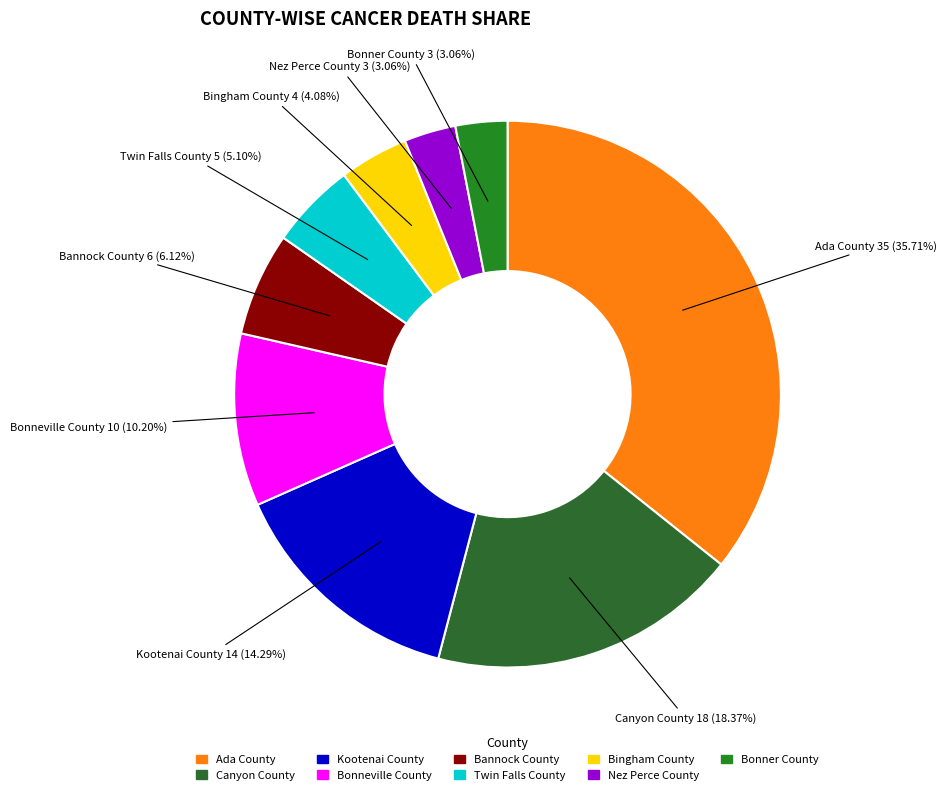

How many segments does this pie chart have?

9